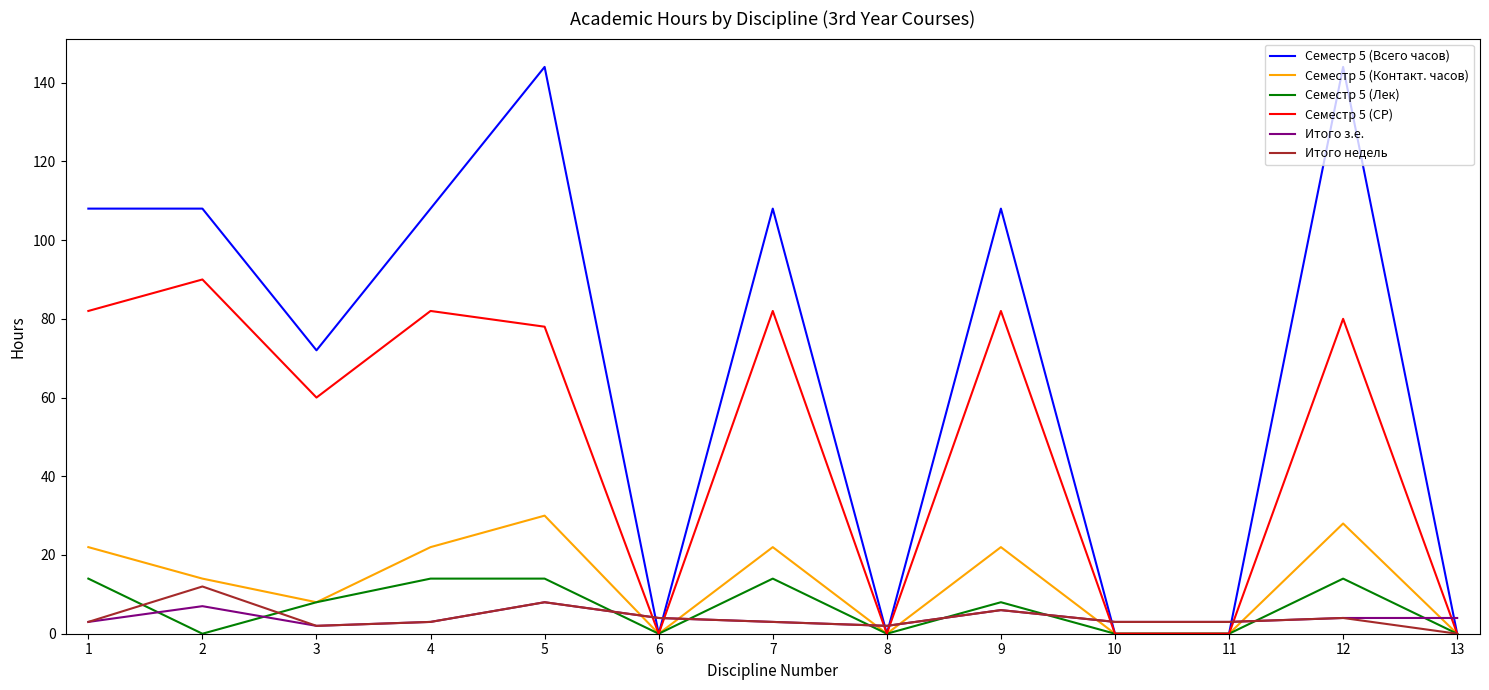

True or false: Итого з.е. has more than 2 interior local peaks.

True